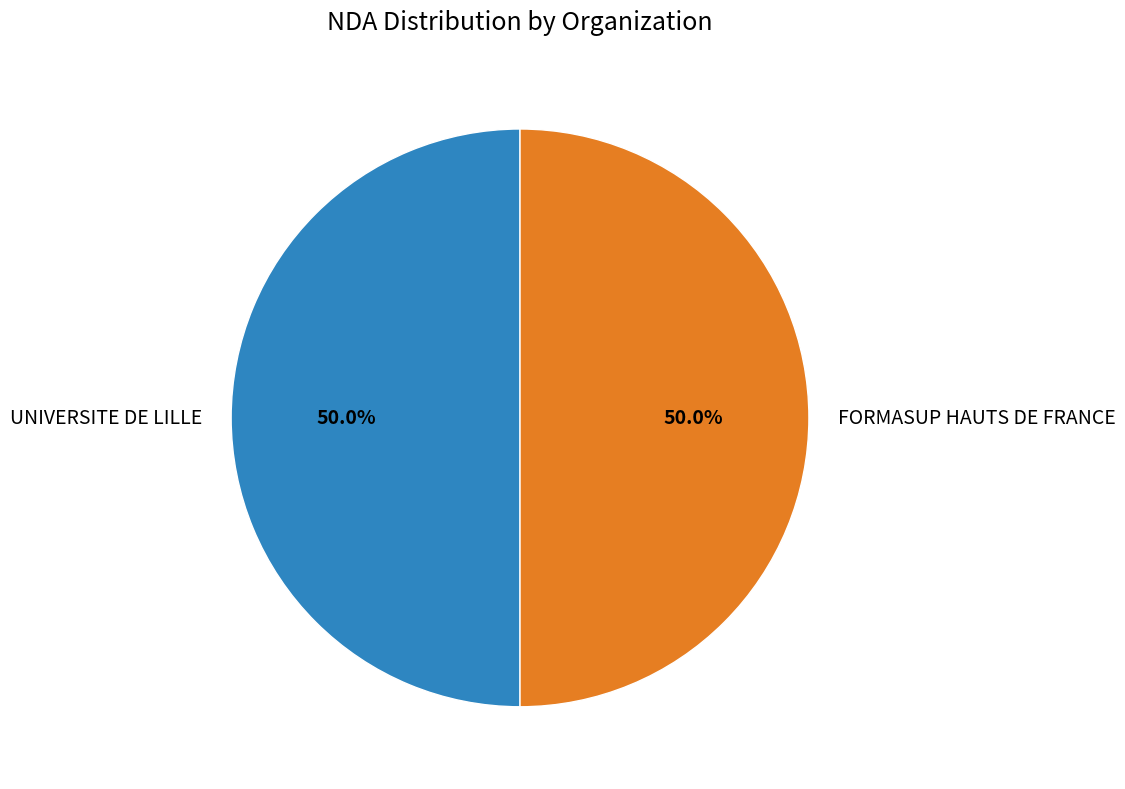

How much of the chart is everything except FORMASUP HAUTS DE FRANCE?

50.0%